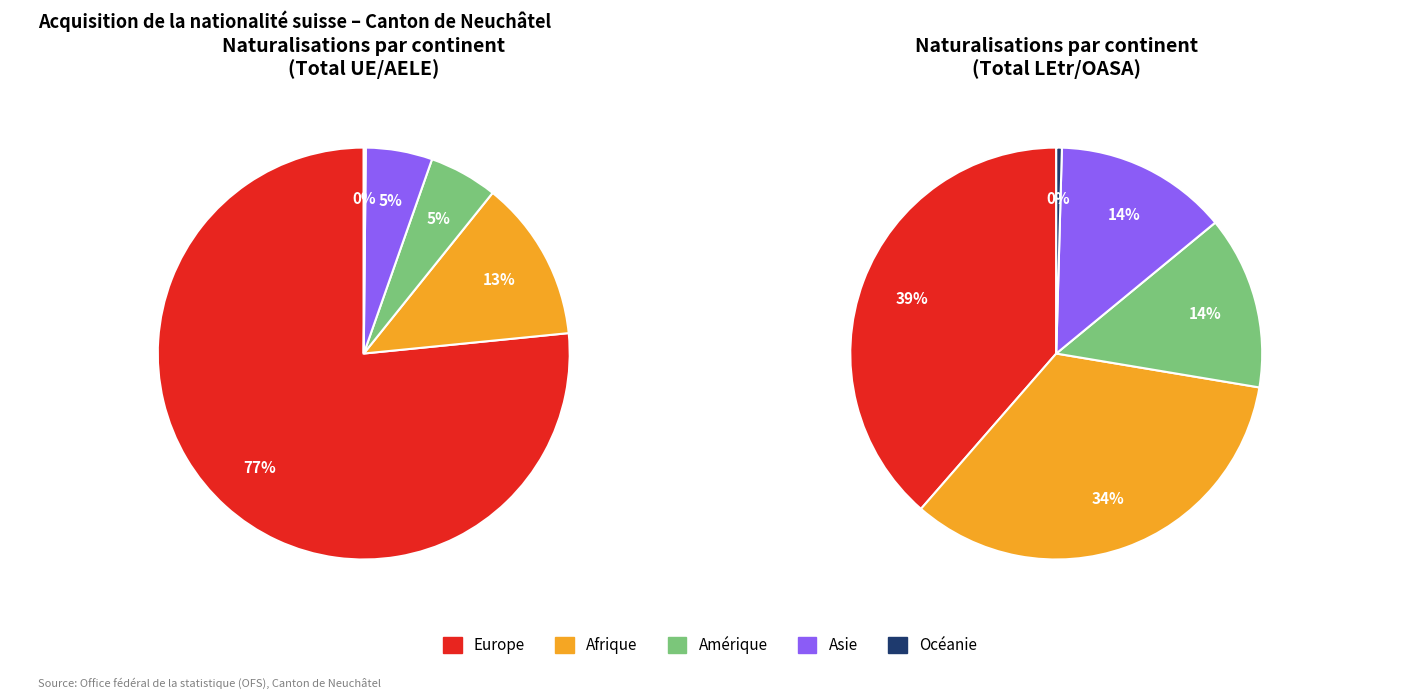

What percentage is the Asie slice, to the nearest percent?

5%